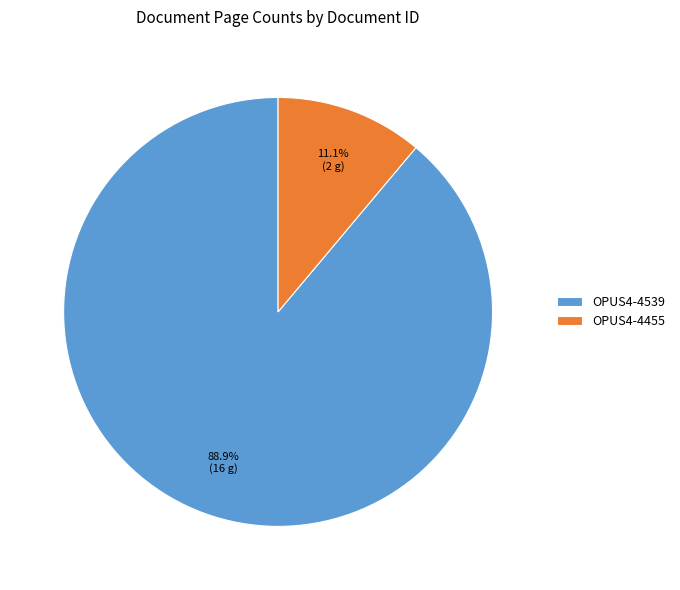

Is it true that OPUS4-4539 is 89% of the pie?

True